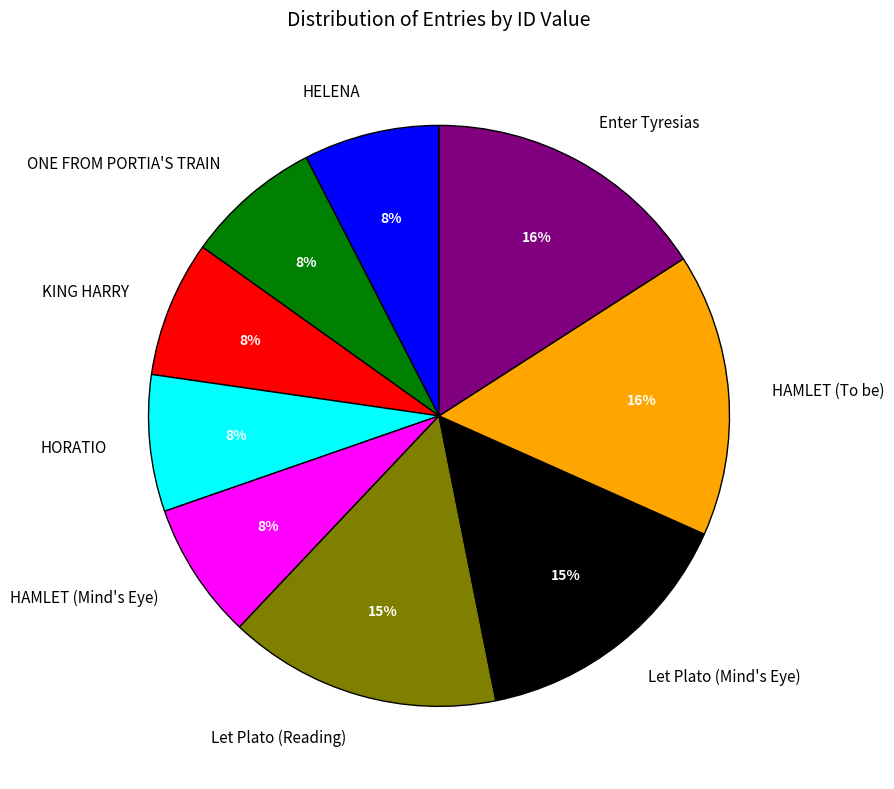

To the nearest percent, what portion does HORATIO represent?

8%